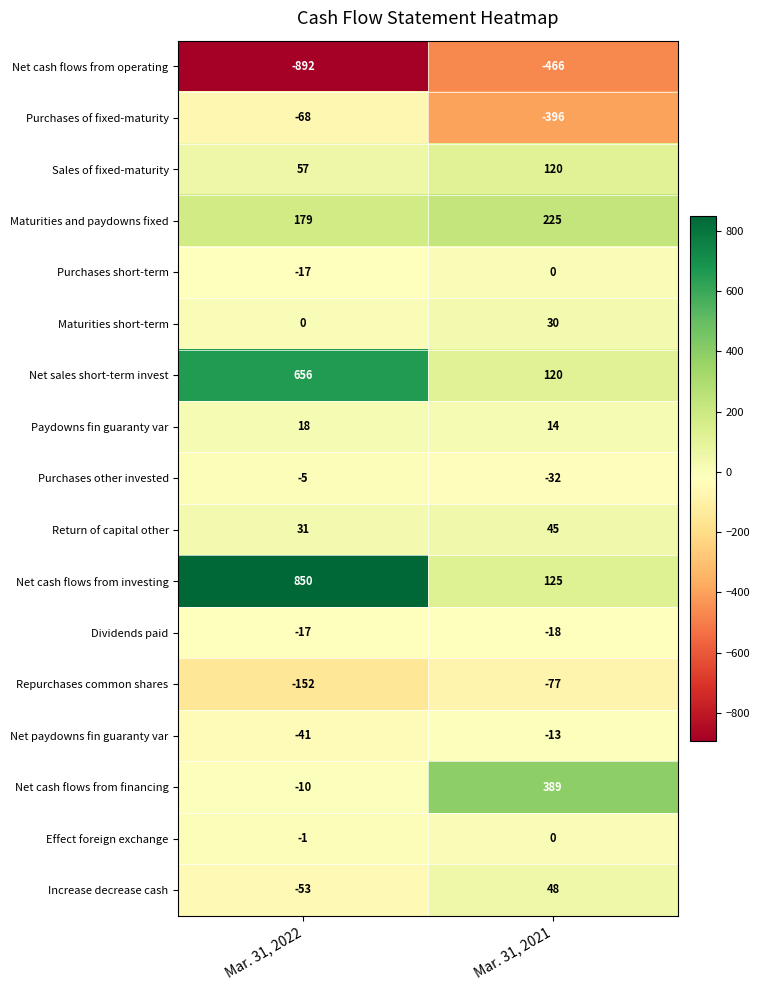

The value of Net paydowns fin guaranty var at Mar. 31, 2021 is -5. True or false?

False